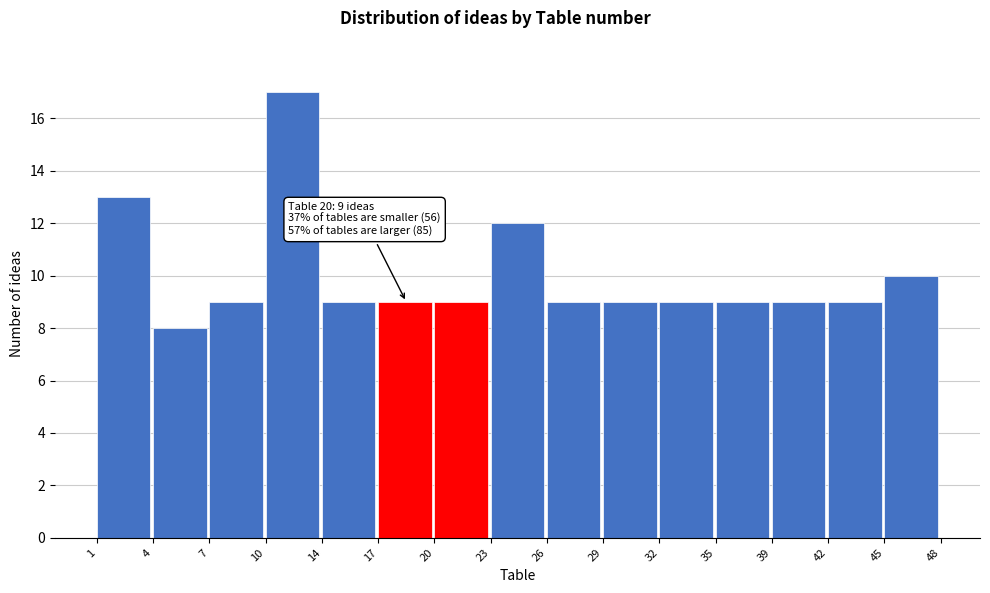

Which range on the x-axis has the tallest bar?

10 to 14